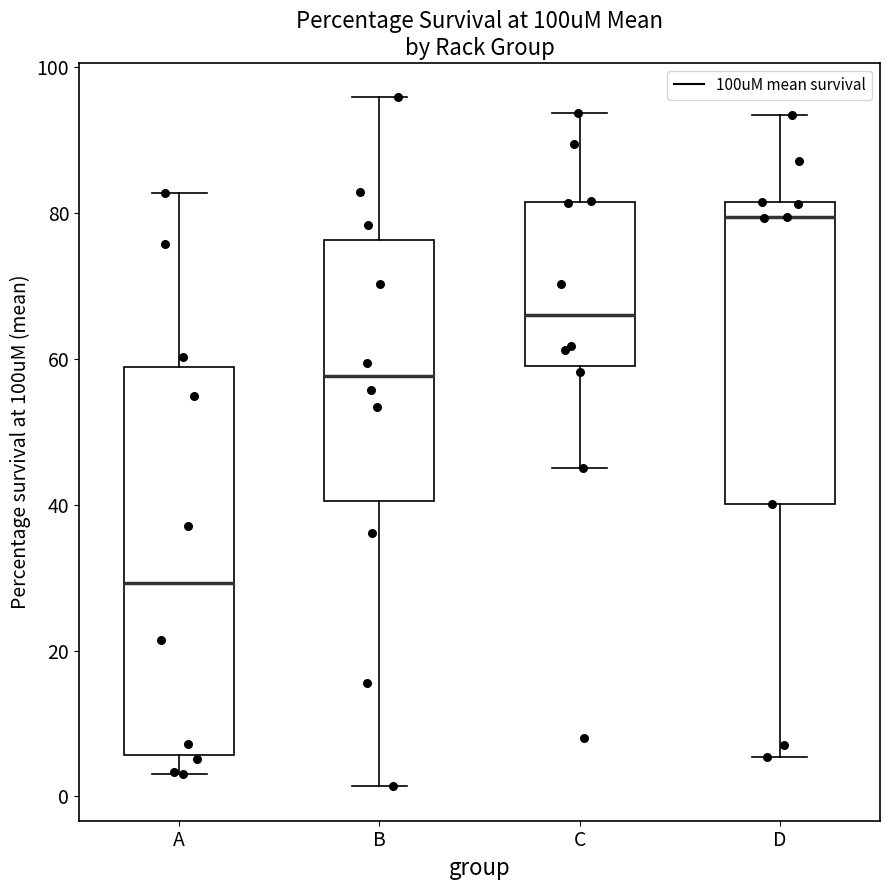

Which box has the highest median line?

D